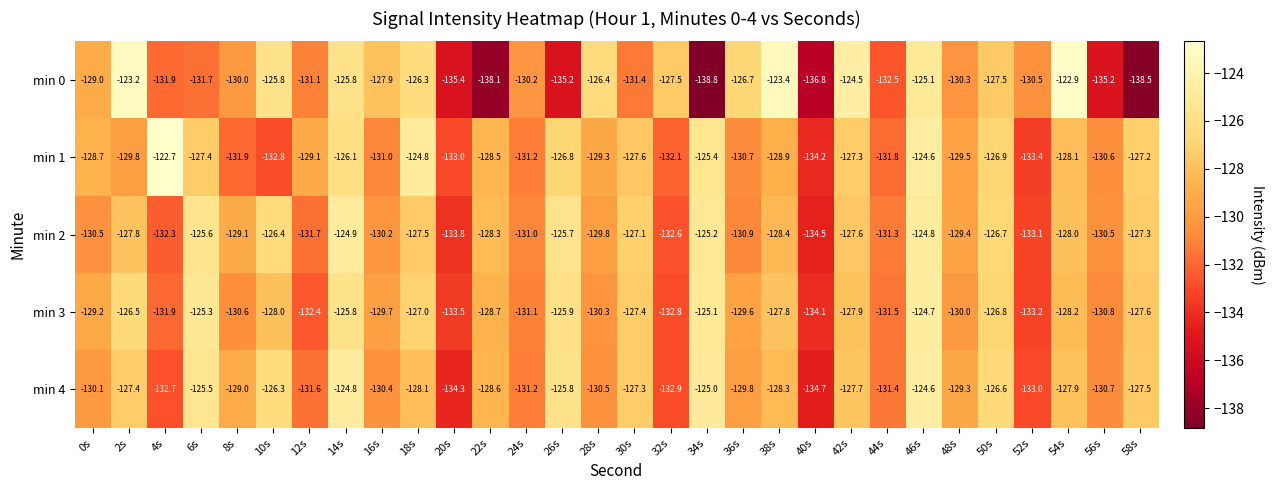

Is the value of min 2 at 0s greater than the value of min 4 at 22s?

No